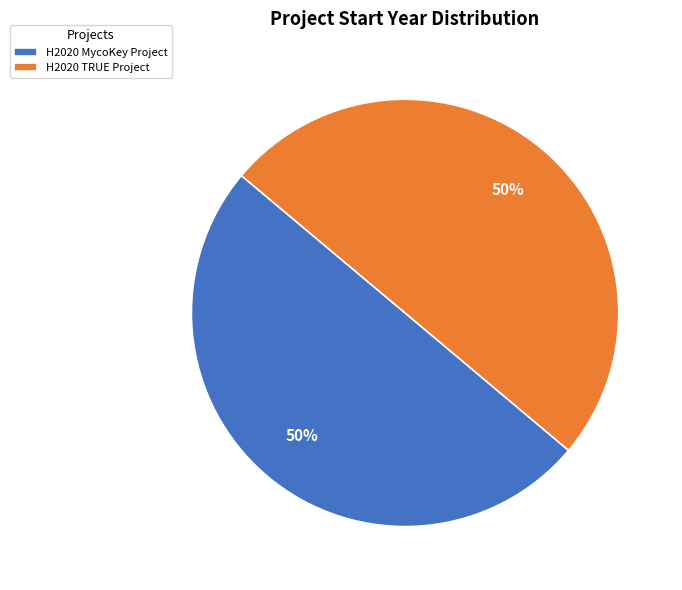

What percentage is the H2020 TRUE Project slice, to the nearest percent?

50%